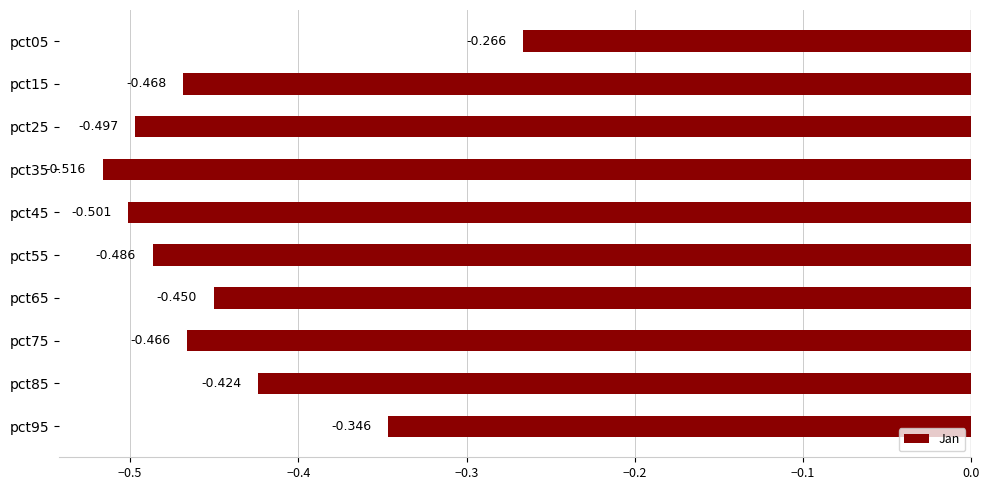

What is the sum of all values?

-4.4